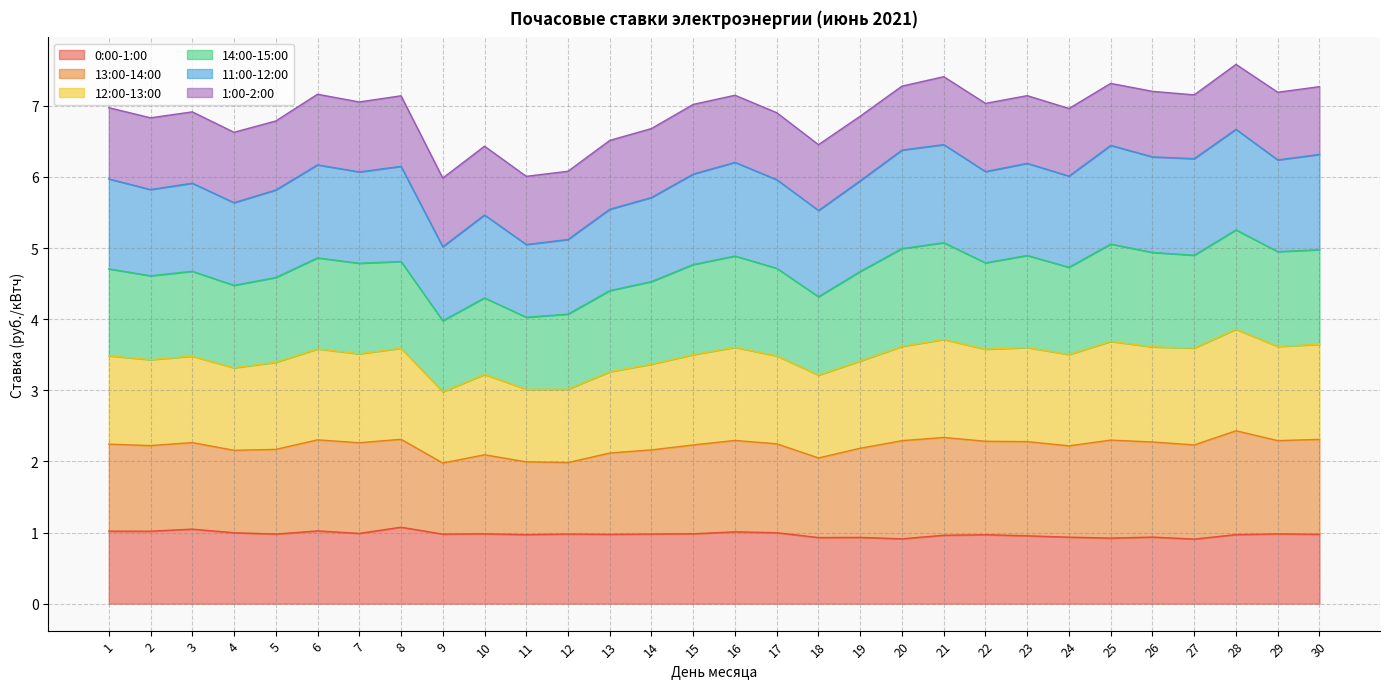

True or false: 0:00-1:00 and 13:00-14:00 cross at least once.

False